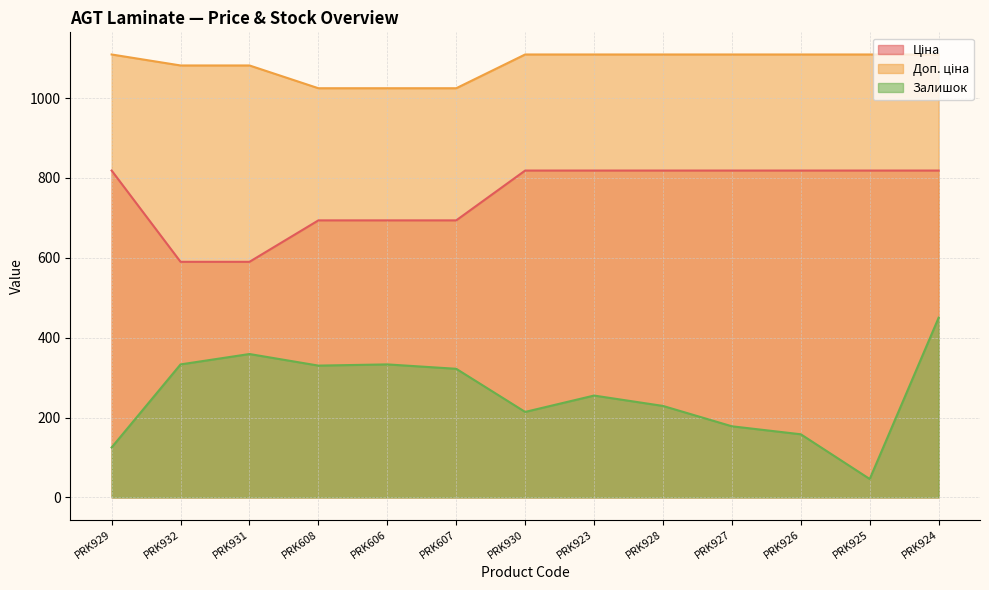

True or false: Ціна has more than 2 points higher than both neighbors.

False